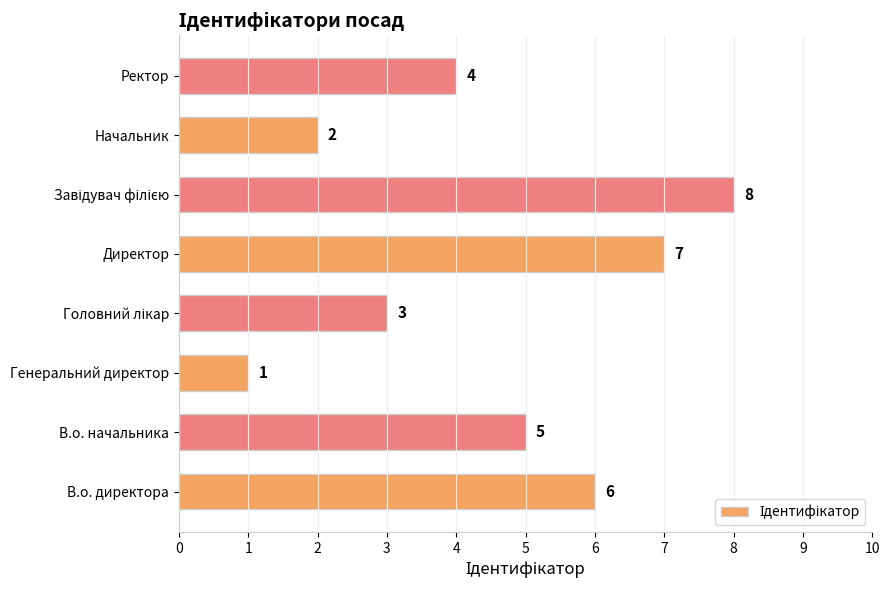

The value at В.о. начальника is 8. True or false?

False